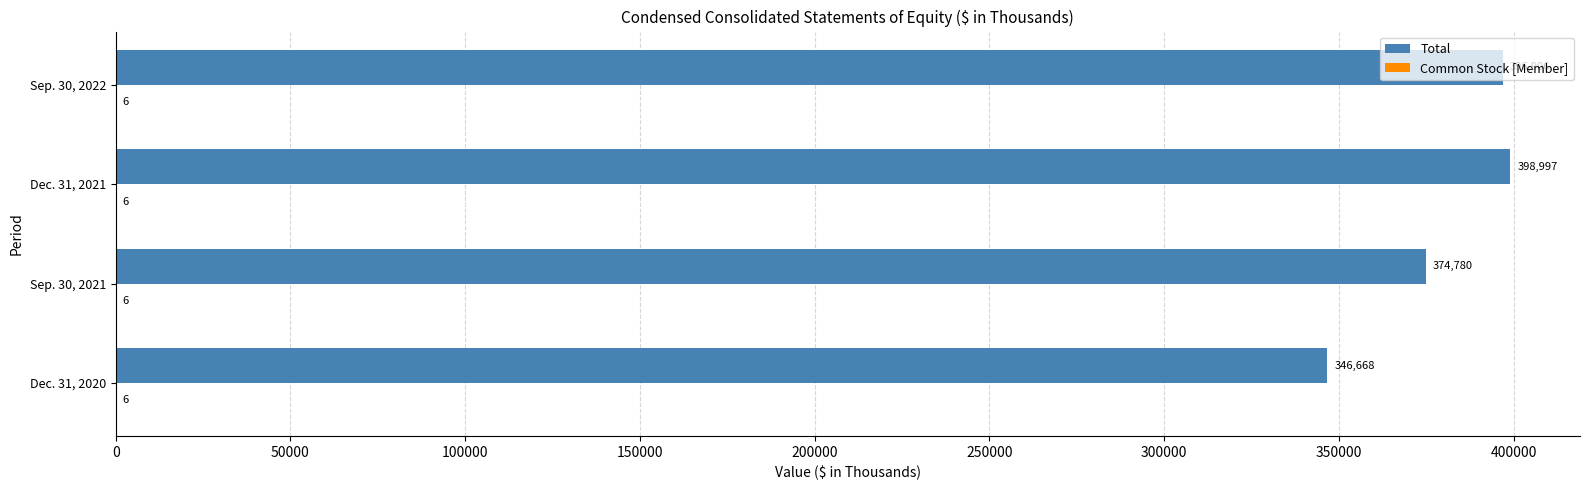

What is the greatest value displayed?

398997